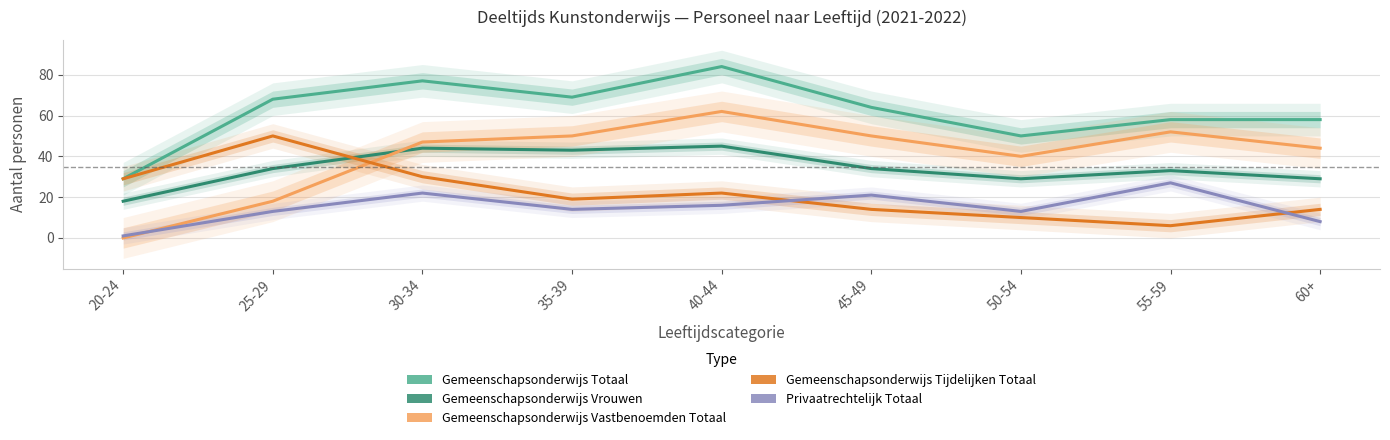

Read the Privaatrechtelijk Totaal value at 50-54, to the nearest 5.

15